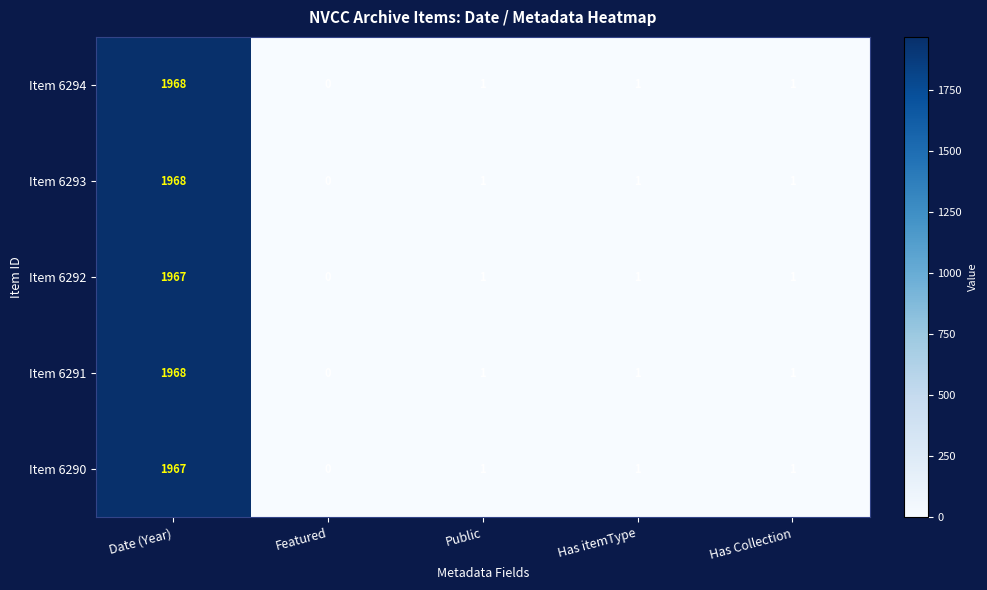

Reading left to right, transcribe all the data shown in this chart.

Item 6294: Date (Year)=1968	Featured=0	Public=1	Has itemType=1	Has Collection=1
Item 6293: Date (Year)=1968	Featured=0	Public=1	Has itemType=1	Has Collection=1
Item 6292: Date (Year)=1967	Featured=0	Public=1	Has itemType=1	Has Collection=1
Item 6291: Date (Year)=1968	Featured=0	Public=1	Has itemType=1	Has Collection=1
Item 6290: Date (Year)=1967	Featured=0	Public=1	Has itemType=1	Has Collection=1